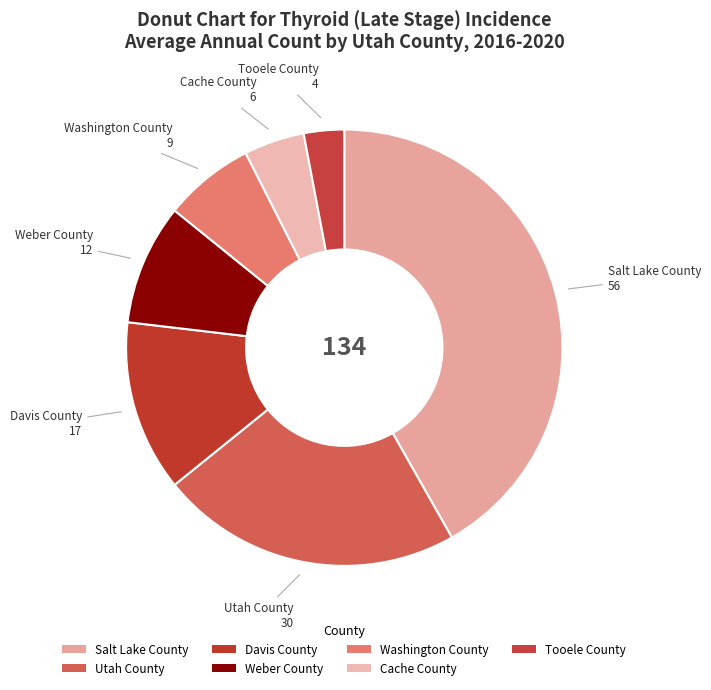

How much of the chart is everything except Salt Lake County?

58.2%